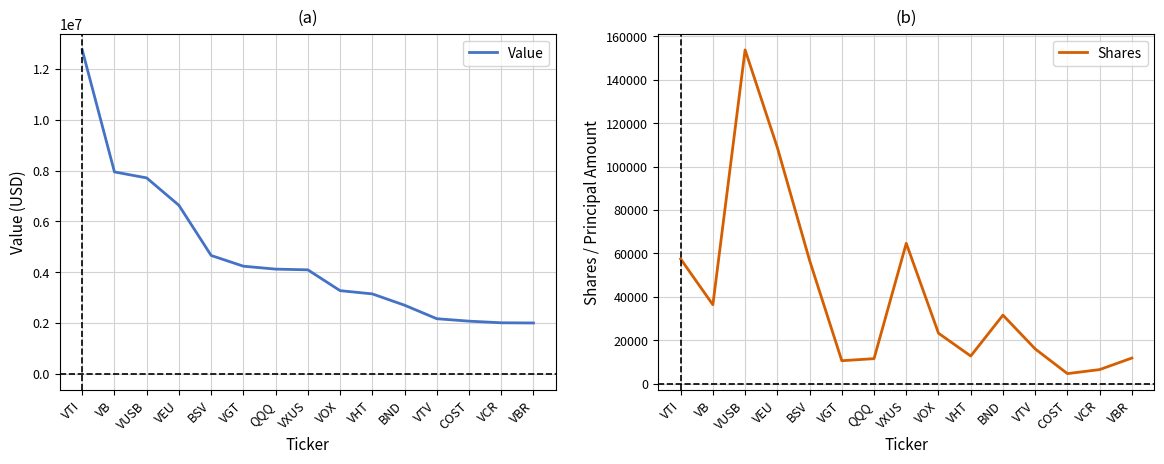

What is the label of the 2nd point from the left?

VB